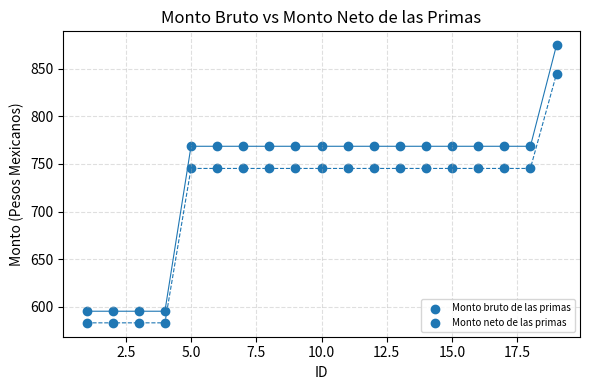

How many points are shown in the scatter plot?

38